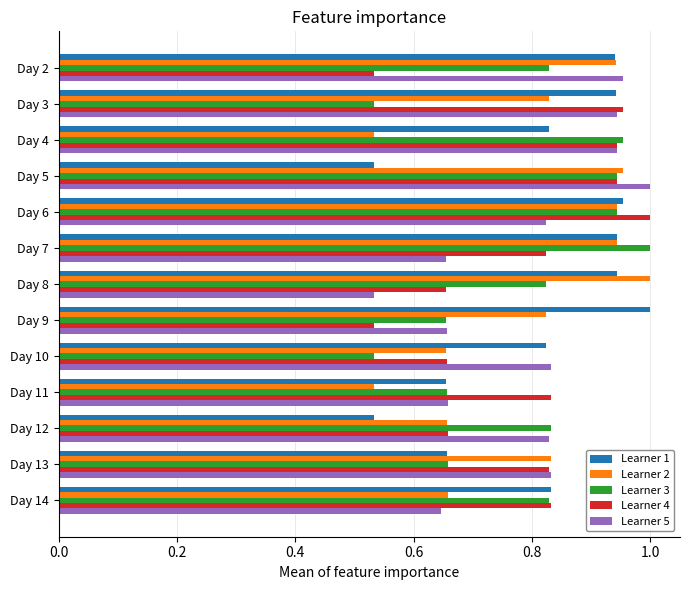

The Learner 1 series shows 1.6 at Day 2. True or false?

False